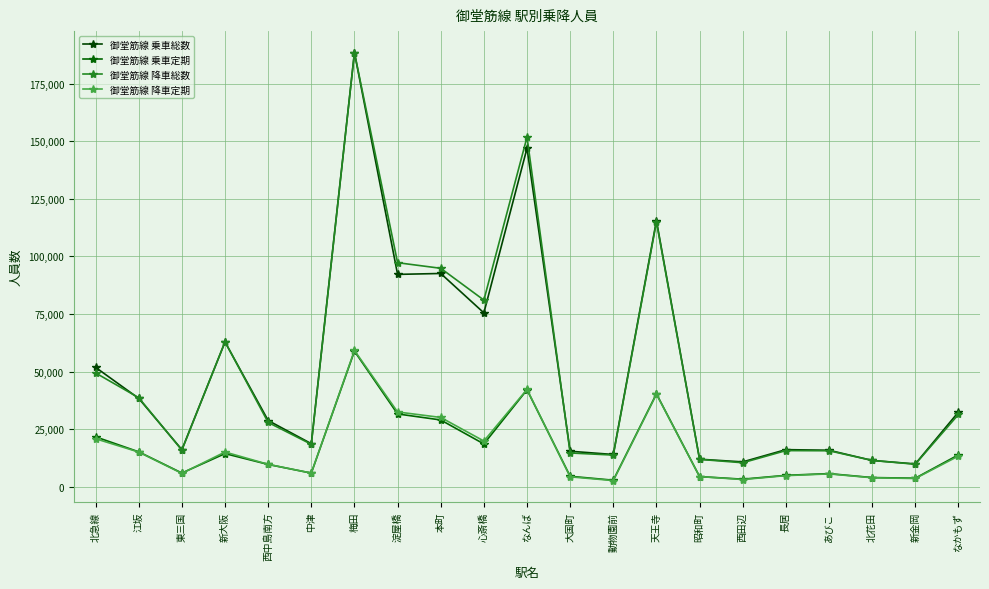

At which label does 御堂筋線 乗車総数 first exceed 28770?

北急線